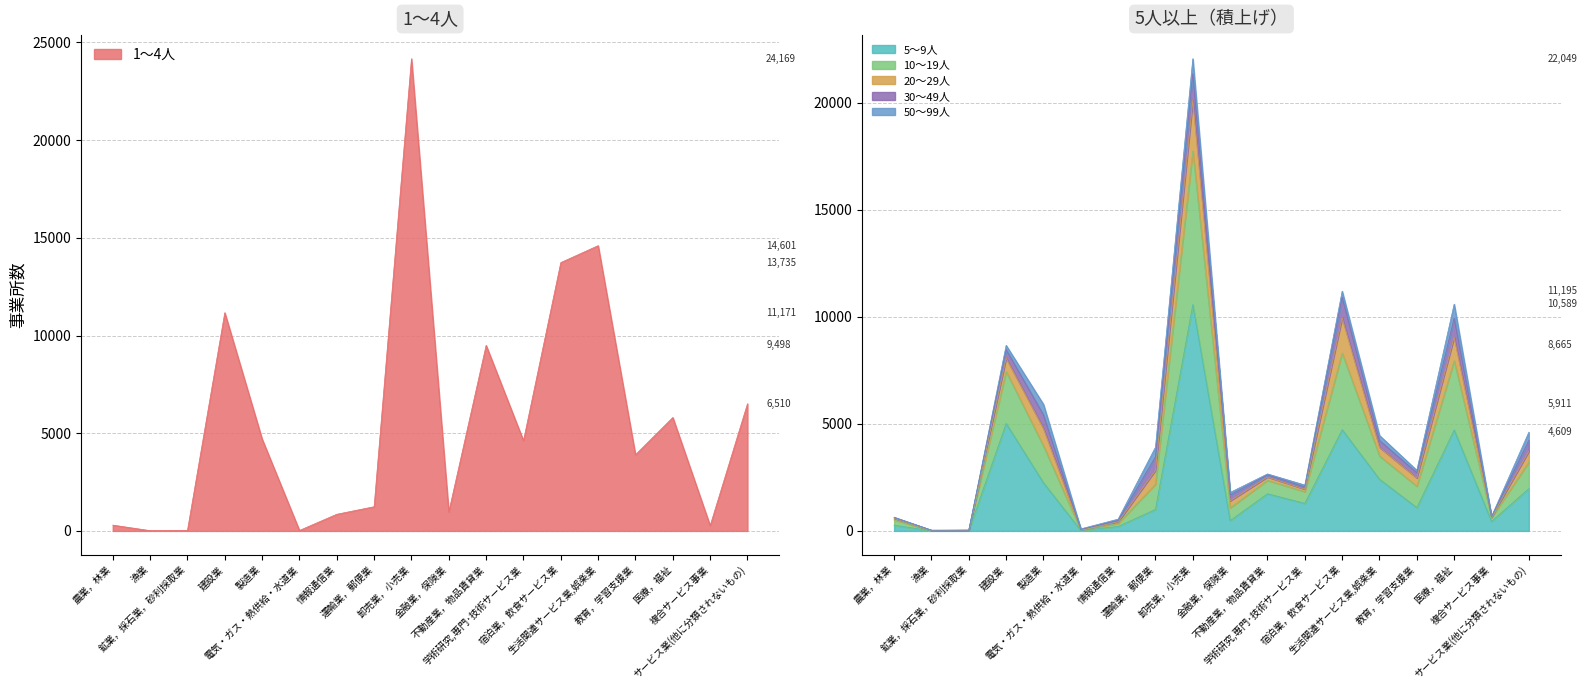

True or false: 10～19人 and 5～9人 cross at least once.

False